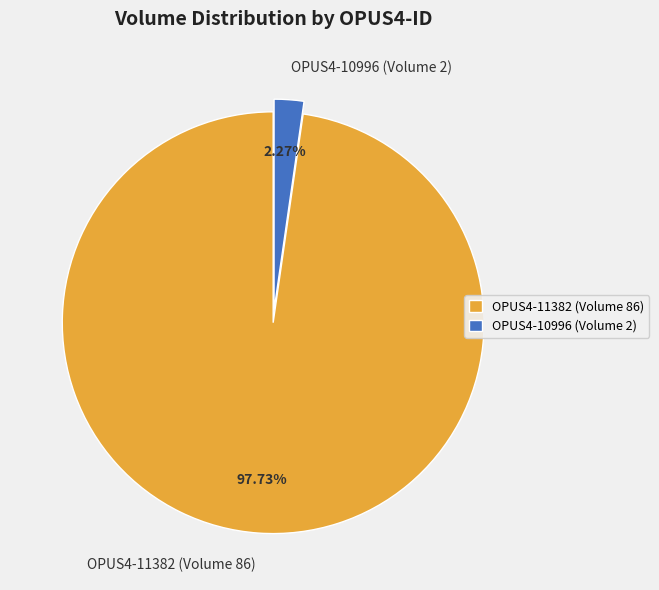

Which slice is the largest?

OPUS4-11382 (Volume 86)